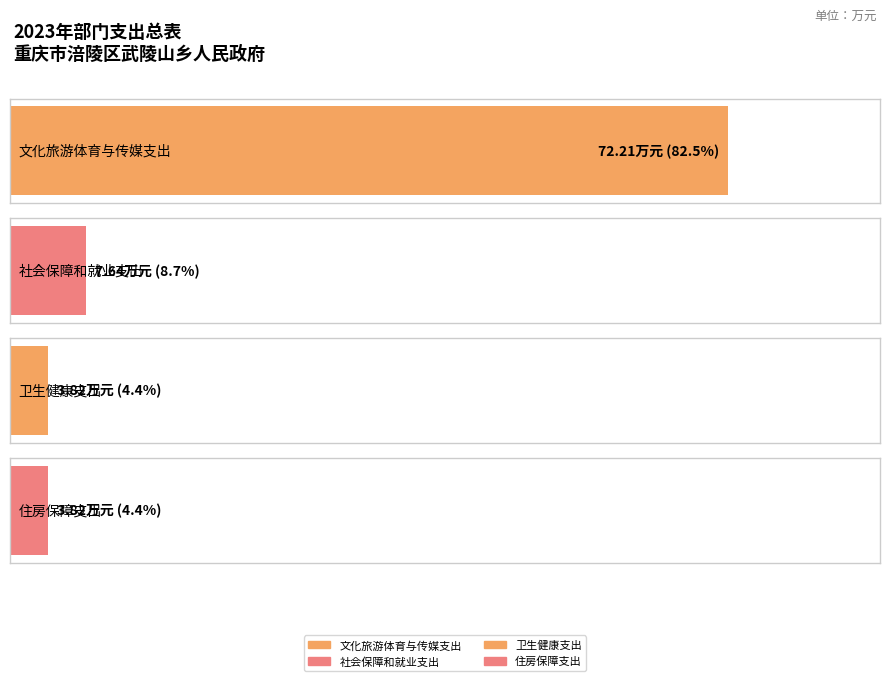

List the labels in order of value, smallest first.

卫生健康支出, 住房保障支出, 社会保障和就业支出, 文化旅游体育与传媒支出